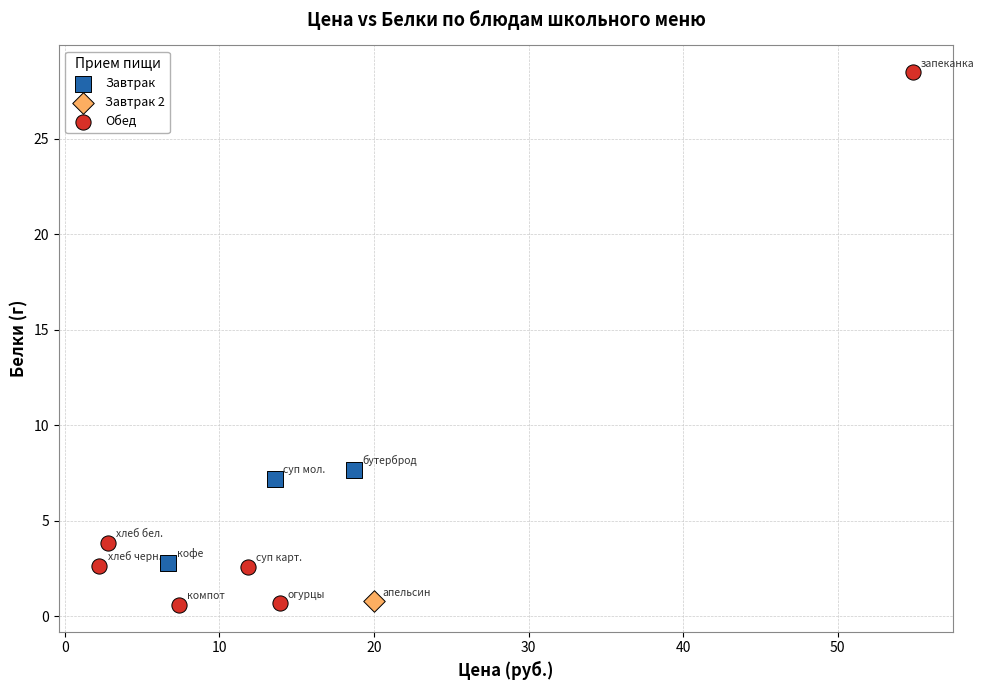

Which series reaches the maximum Y coordinate?

Обед